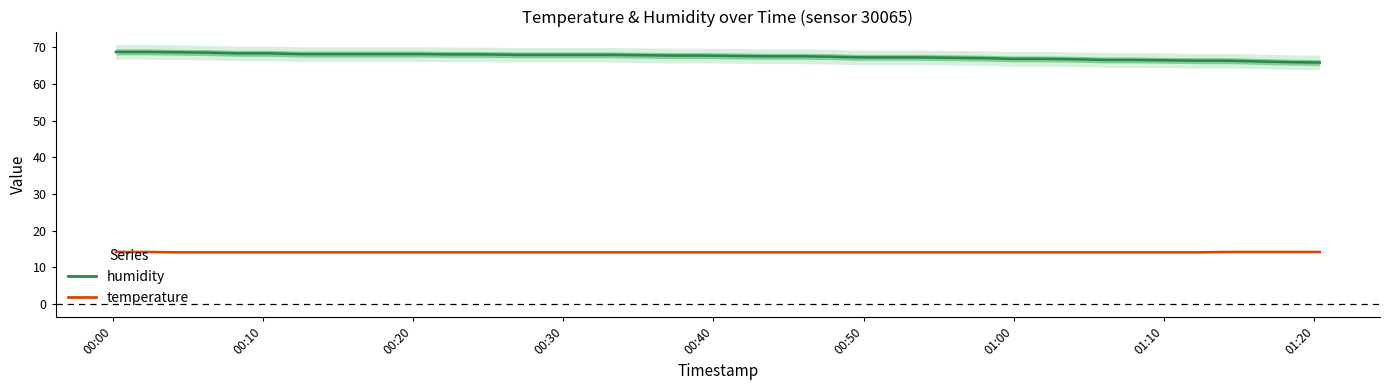

What is the value of the humidity point at the 21st from the left?

67.6